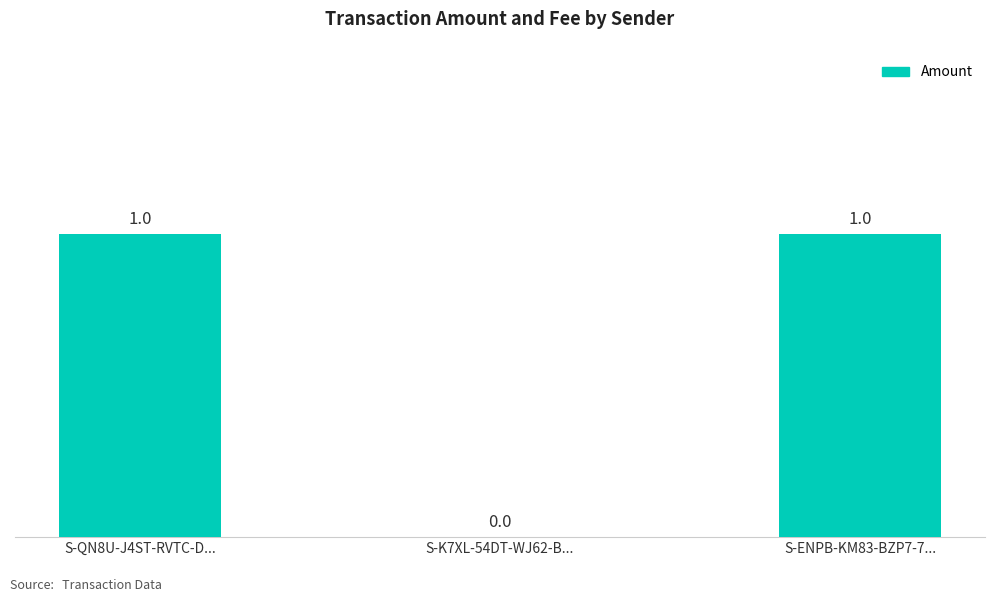

The value at S-QN8U-J4ST-RVTC-D... is 2. True or false?

False